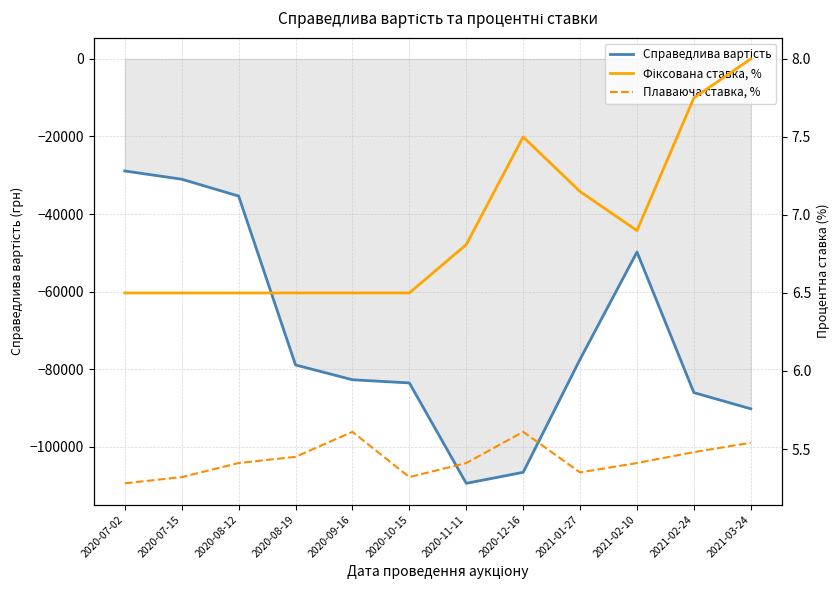

At which label does Фіксована ставка, % reach its minimum?

2020-07-02